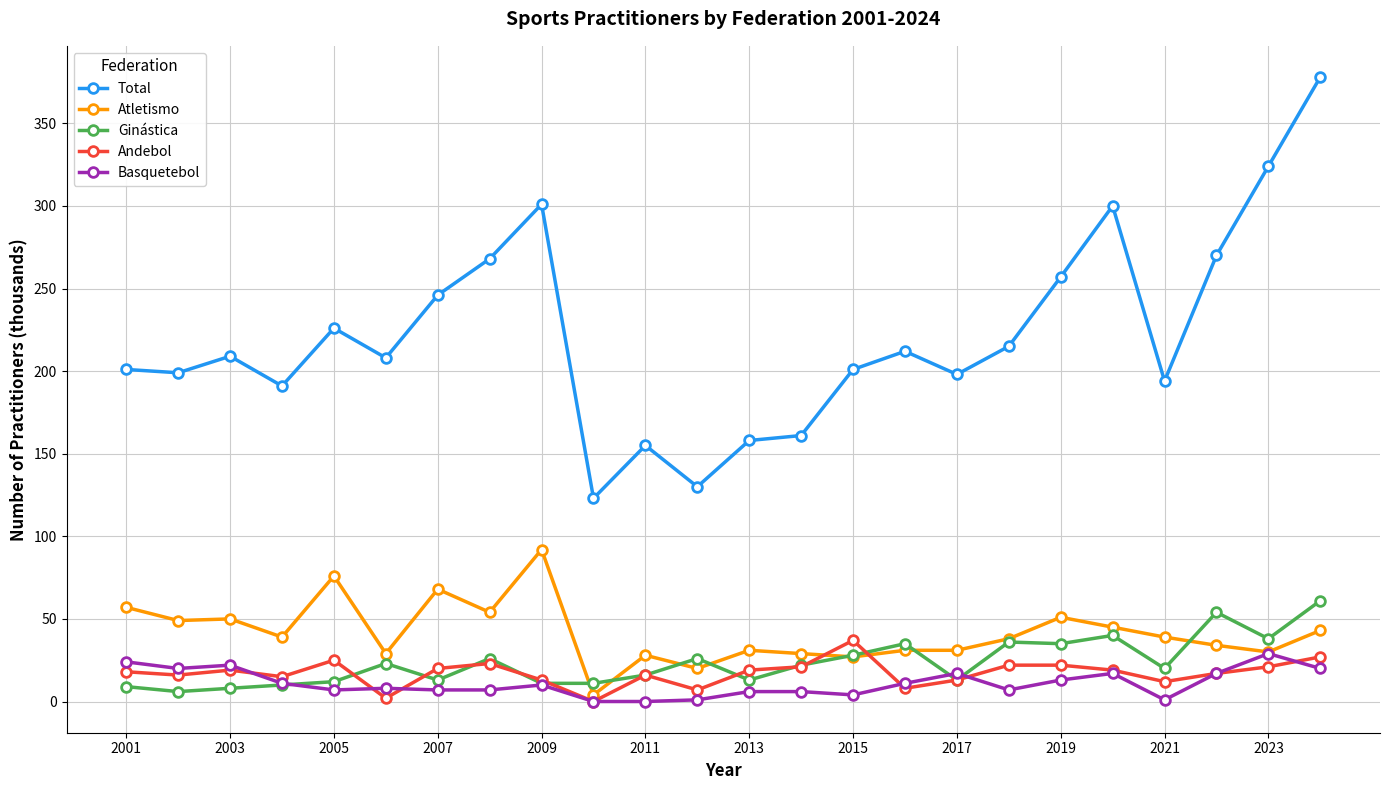

How many data points does each series have?

24